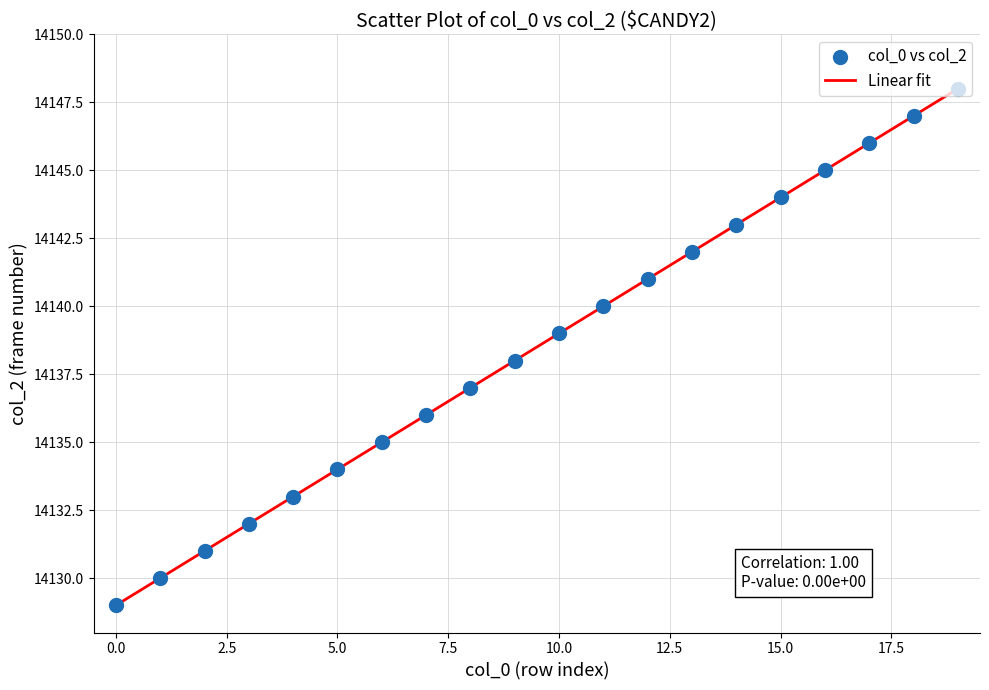

What is the difference between the maximum and minimum values?

19.0